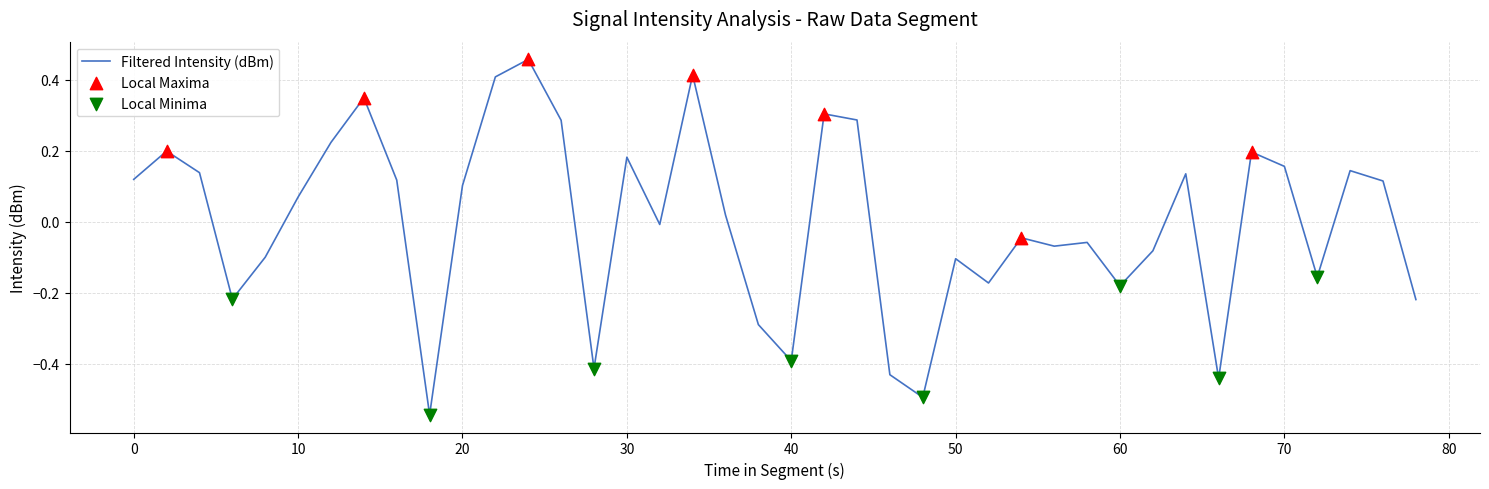

What is the difference between the maximum and minimum values?

1.0